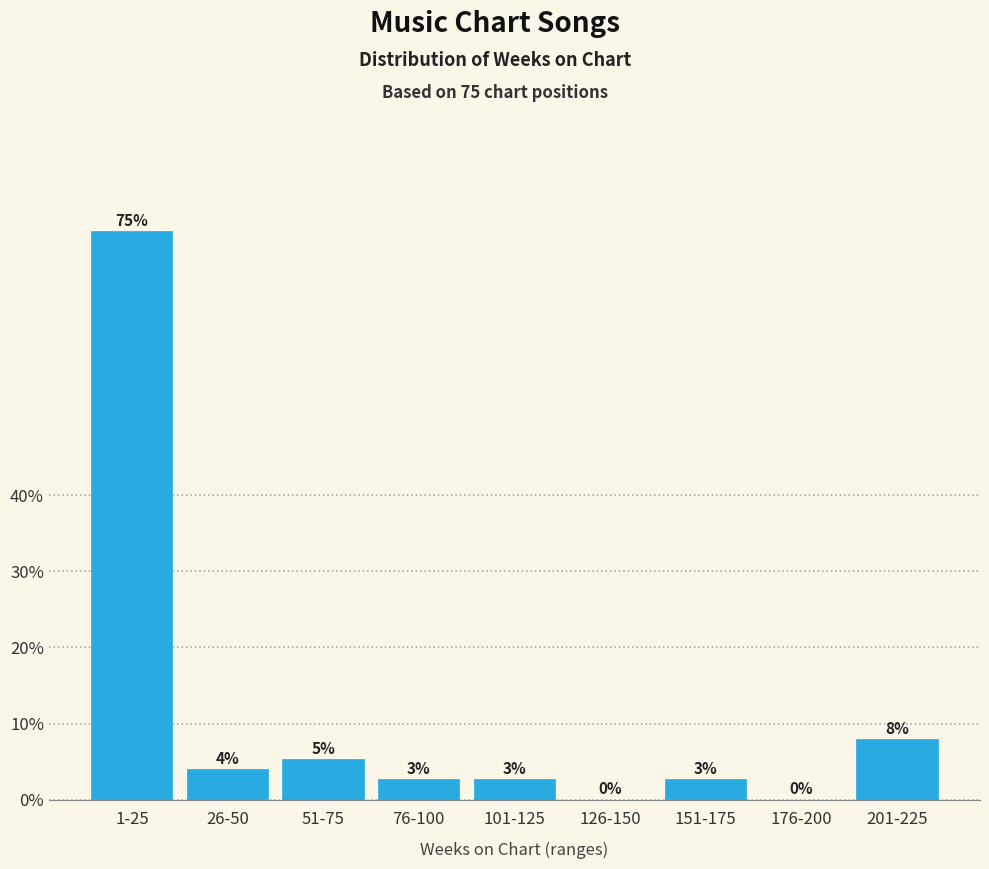

Where is the data nearest to the value 37?

201-225